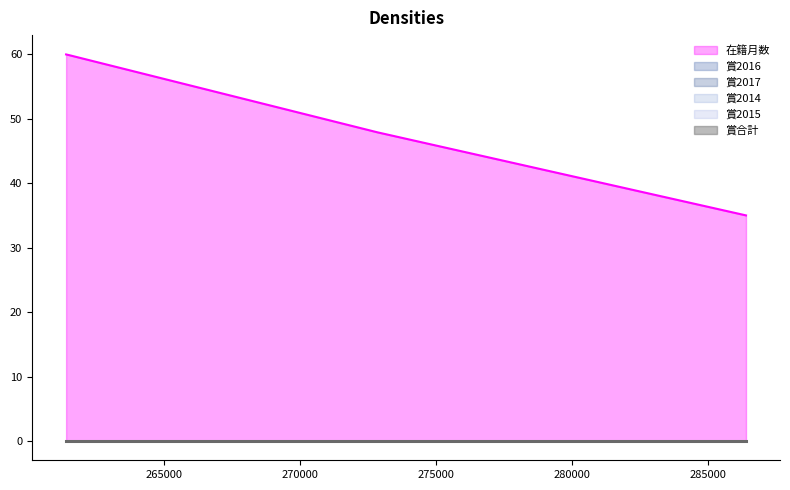

What is the average value of the 在籍月数 series?

47.2